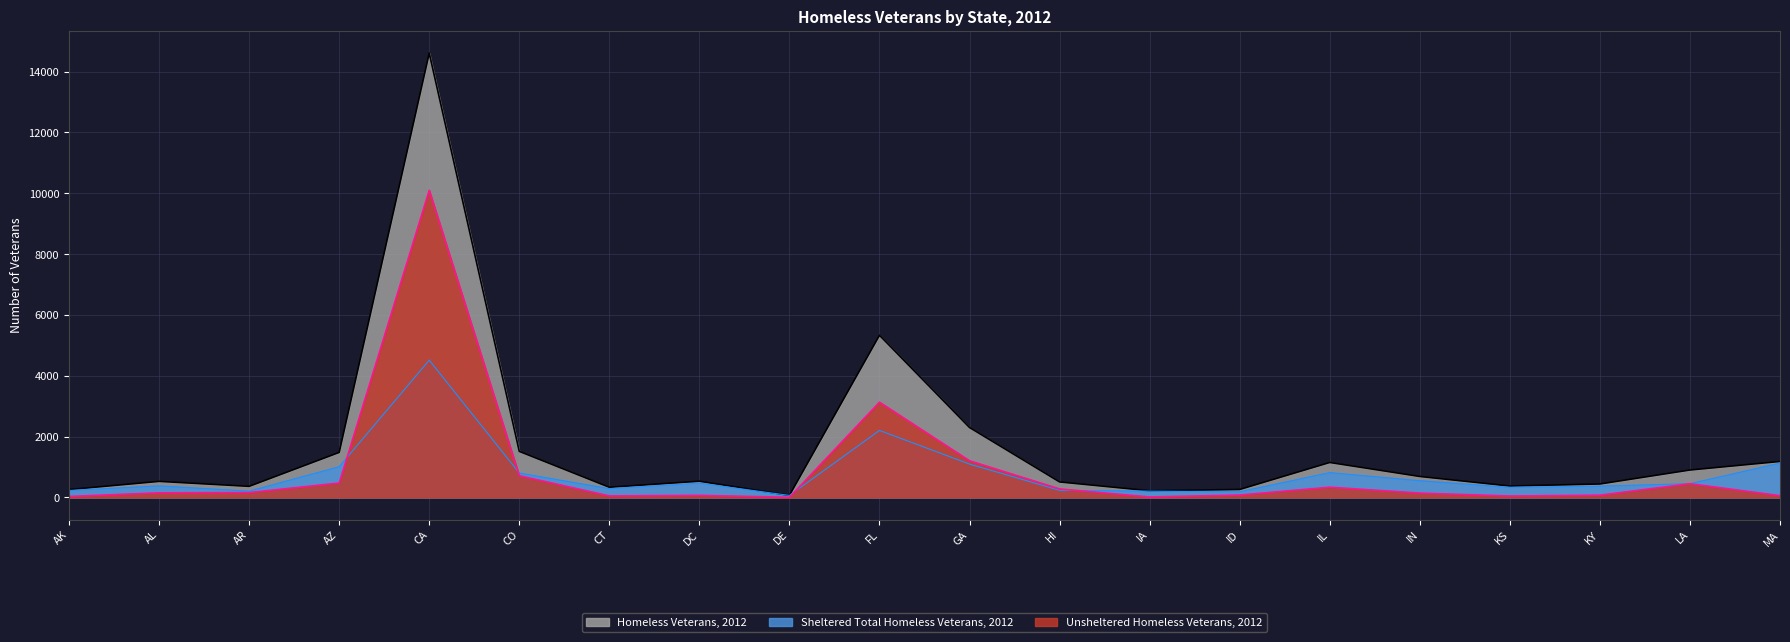

At which category does Unsheltered Homeless Veterans, 2012 reach its first local peak?

CA